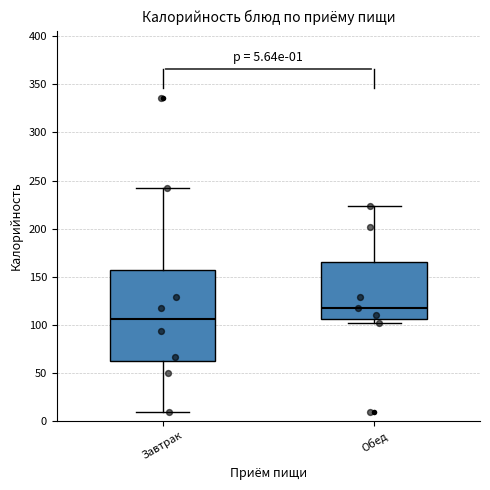

Comparing the boxes themselves (not the whiskers), which one is the tallest?

Завтрак